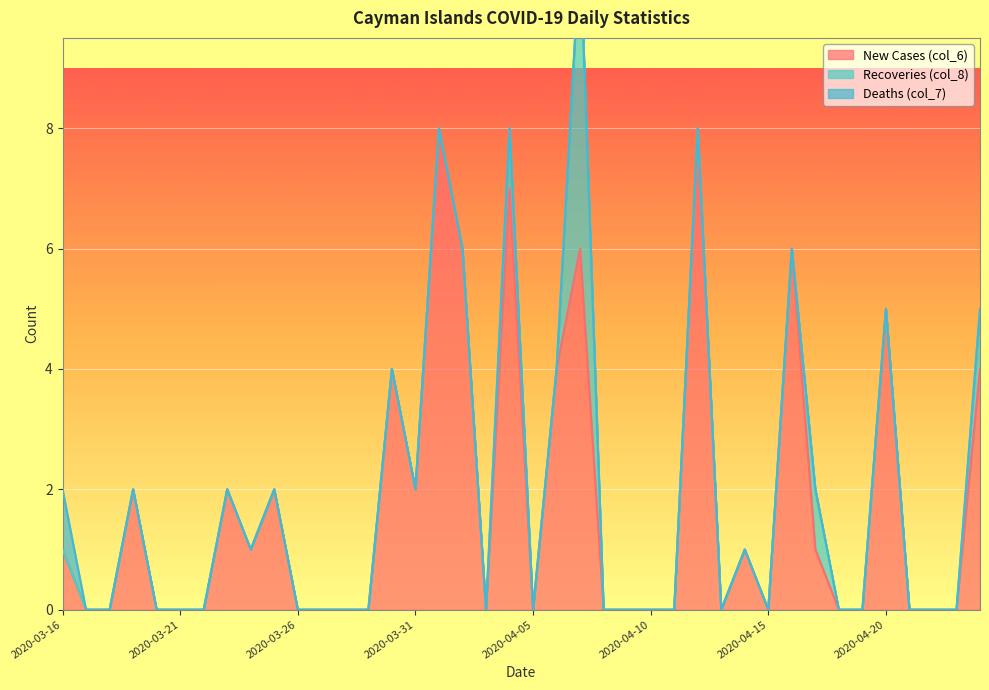

Reading right to left, list all the values displayed in this chart.

New Cases (col_6): 2020-04-24=4	2020-04-23=0	2020-04-22=0	2020-04-21=0	2020-04-20=5	2020-04-19=0	2020-04-18=0	2020-04-17=1	2020-04-16=6	2020-04-15=0	2020-04-14=1	2020-04-13=0	2020-04-12=8	2020-04-11=0	2020-04-10=0	2020-04-09=0	2020-04-08=0	2020-04-07=6	2020-04-06=4	2020-04-05=0	2020-04-04=7	2020-04-03=0	2020-04-02=6	2020-04-01=8	2020-03-31=2	2020-03-30=4	2020-03-29=0	2020-03-28=0	2020-03-27=0	2020-03-26=0	2020-03-25=2	2020-03-24=1	2020-03-23=2	2020-03-22=0	2020-03-21=0	2020-03-20=0	2020-03-19=2	2020-03-18=0	2020-03-17=0	2020-03-16=1
Recoveries (col_8): 2020-04-24=1	2020-04-23=0	2020-04-22=0	2020-04-21=0	2020-04-20=0	2020-04-19=0	2020-04-18=0	2020-04-17=1	2020-04-16=0	2020-04-15=0	2020-04-14=0	2020-04-13=0	2020-04-12=0	2020-04-11=0	2020-04-10=0	2020-04-09=0	2020-04-08=0	2020-04-07=5	2020-04-06=0	2020-04-05=0	2020-04-04=1	2020-04-03=0	2020-04-02=0	2020-04-01=0	2020-03-31=0	2020-03-30=0	2020-03-29=0	2020-03-28=0	2020-03-27=0	2020-03-26=0	2020-03-25=0	2020-03-24=0	2020-03-23=0	2020-03-22=0	2020-03-21=0	2020-03-20=0	2020-03-19=0	2020-03-18=0	2020-03-17=0	2020-03-16=0
Deaths (col_7): 2020-04-24=0	2020-04-23=0	2020-04-22=0	2020-04-21=0	2020-04-20=0	2020-04-19=0	2020-04-18=0	2020-04-17=0	2020-04-16=0	2020-04-15=0	2020-04-14=0	2020-04-13=0	2020-04-12=0	2020-04-11=0	2020-04-10=0	2020-04-09=0	2020-04-08=0	2020-04-07=0	2020-04-06=0	2020-04-05=0	2020-04-04=0	2020-04-03=0	2020-04-02=0	2020-04-01=0	2020-03-31=0	2020-03-30=0	2020-03-29=0	2020-03-28=0	2020-03-27=0	2020-03-26=0	2020-03-25=0	2020-03-24=0	2020-03-23=0	2020-03-22=0	2020-03-21=0	2020-03-20=0	2020-03-19=0	2020-03-18=0	2020-03-17=0	2020-03-16=1